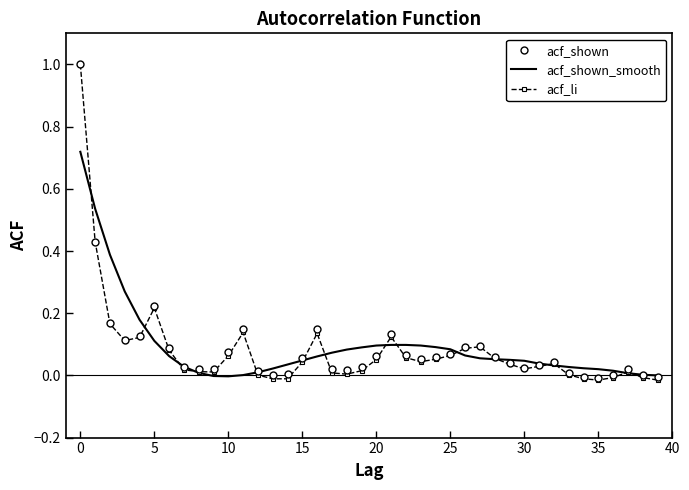

What is the highest value of the acf_shown series?

1.0